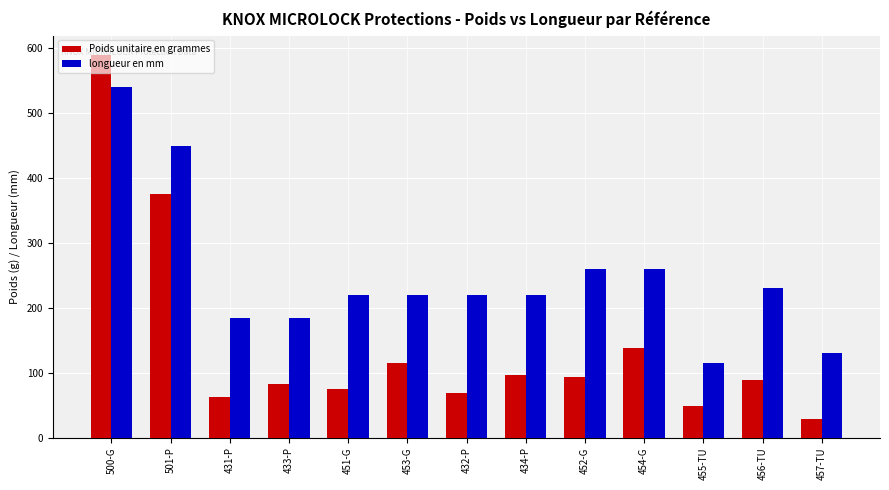

Between 500-G and 501-P, which series saw the biggest shift?

Poids unitaire en grammes